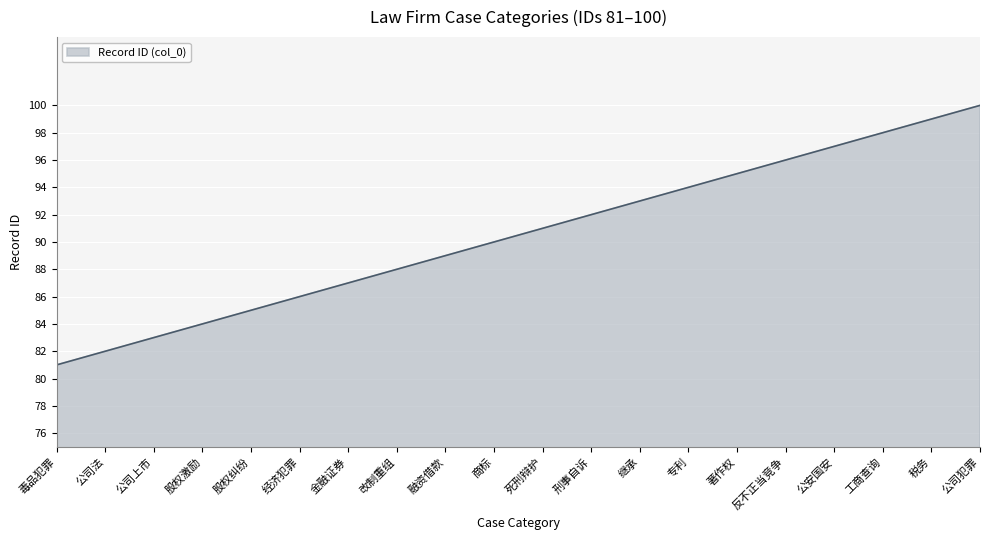

Which label corresponds to the largest value in the chart?

公司犯罪